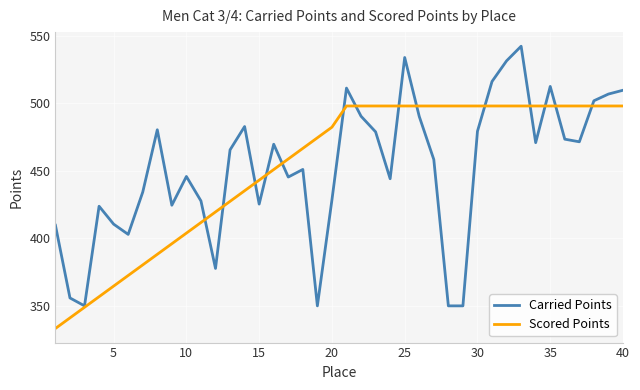

What are all the series names shown in the legend?

Carried Points, Scored Points